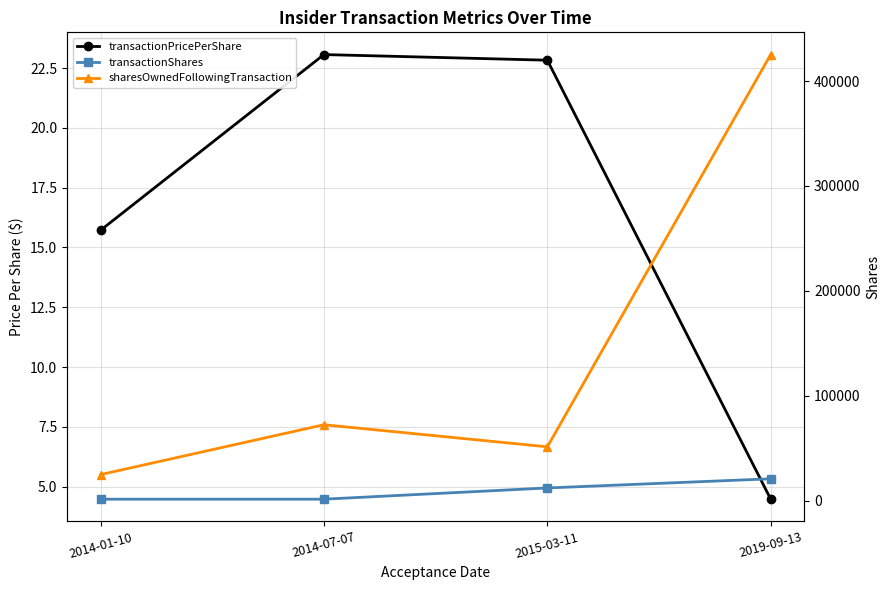

Which series changed the most between 2014-01-10 and 2019-09-13?

sharesOwnedFollowingTransaction